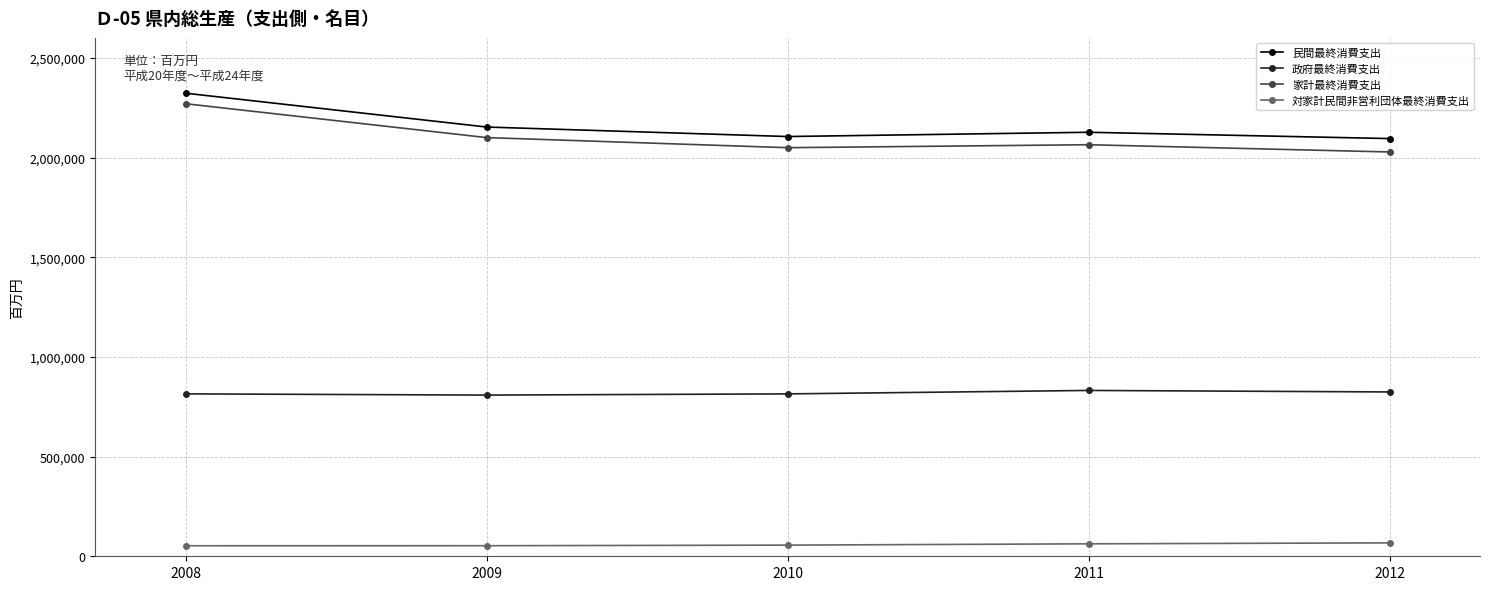

What are all the series names shown in the legend?

民間最終消費支出, 政府最終消費支出, 家計最終消費支出, 対家計民間非営利団体最終消費支出